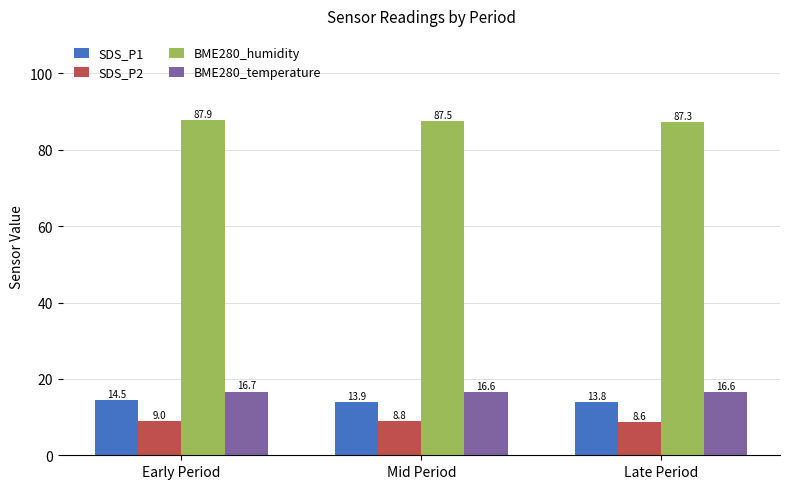

How many bars are there in total?

12